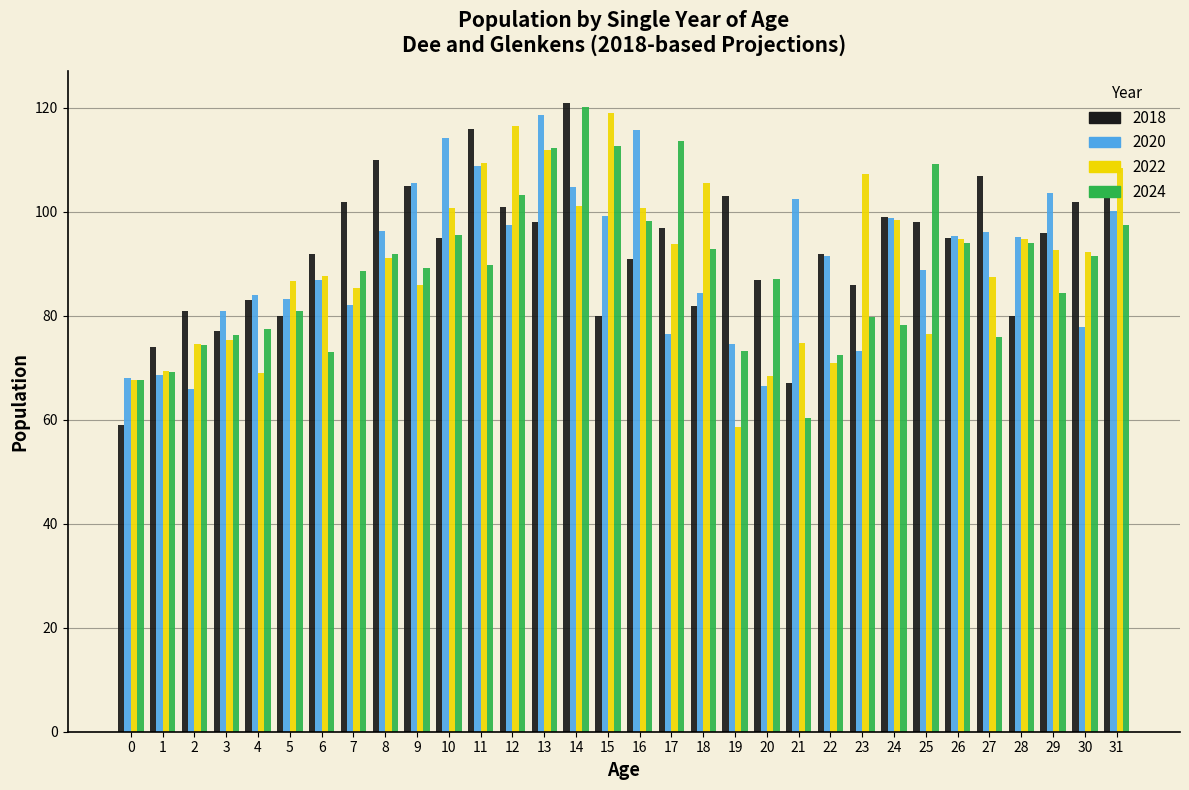

Is the value of 2022 at 30 greater than the value of 2018 at 14?

No